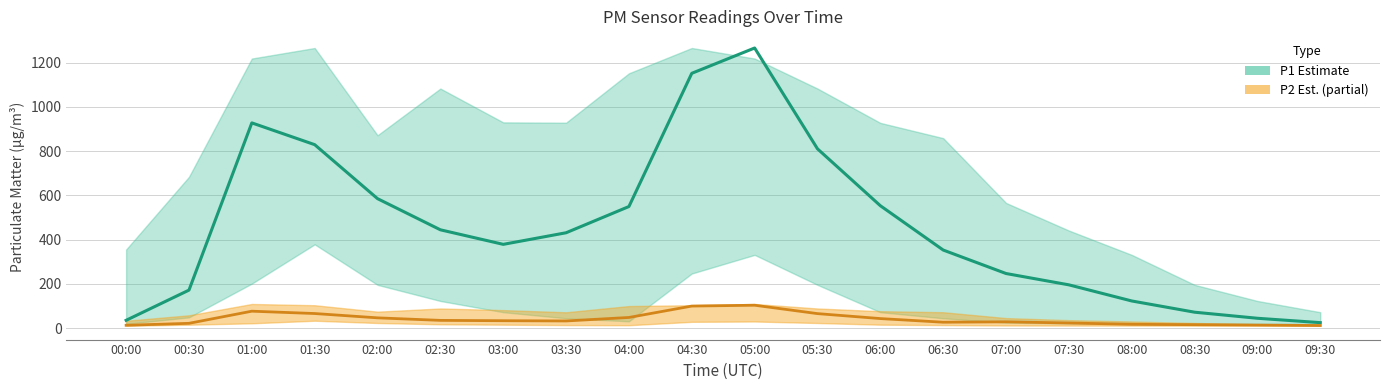

What is the label of the 14th point from the left?

06:30